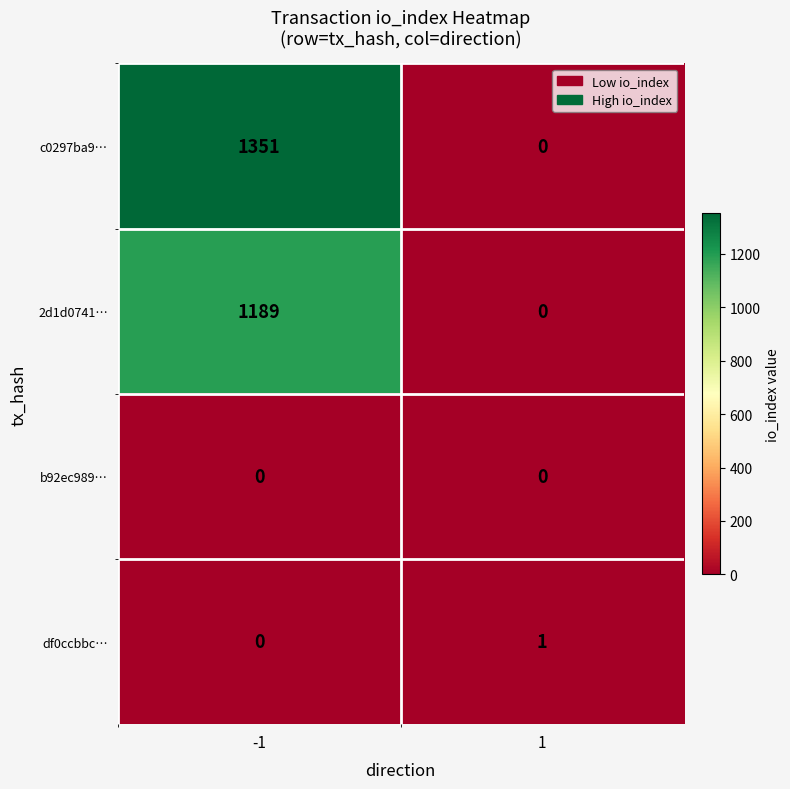

Is the value of 2d1d0741… at -1 greater than the value of b92ec989… at -1?

Yes